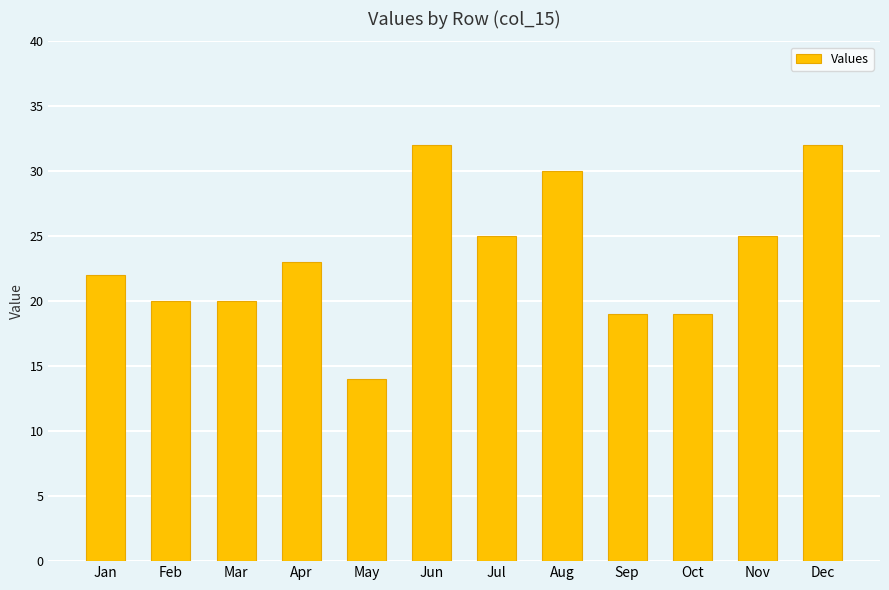

At which category does the chart reach its minimum across all series?

May